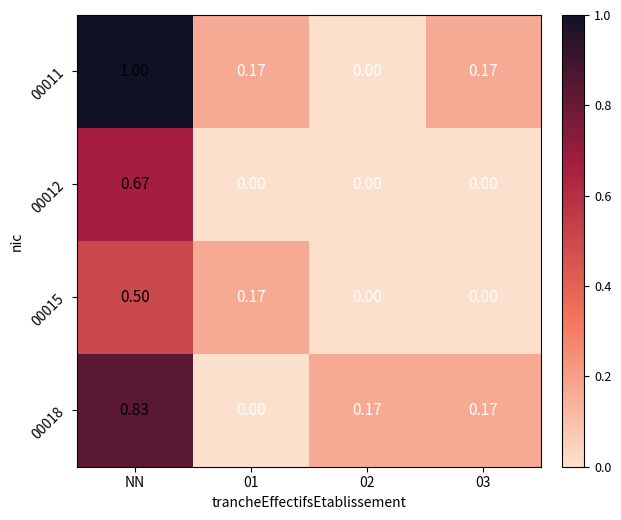

Which series has the largest total across all categories?

00011